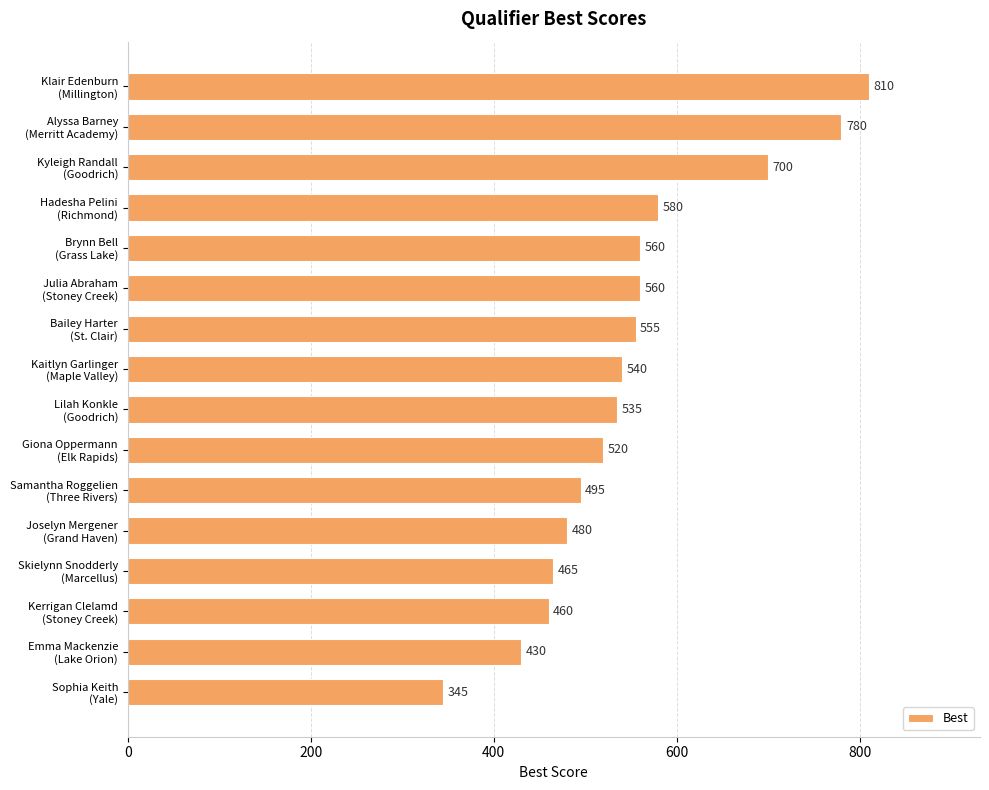

What is the minimum value shown in the chart?

345